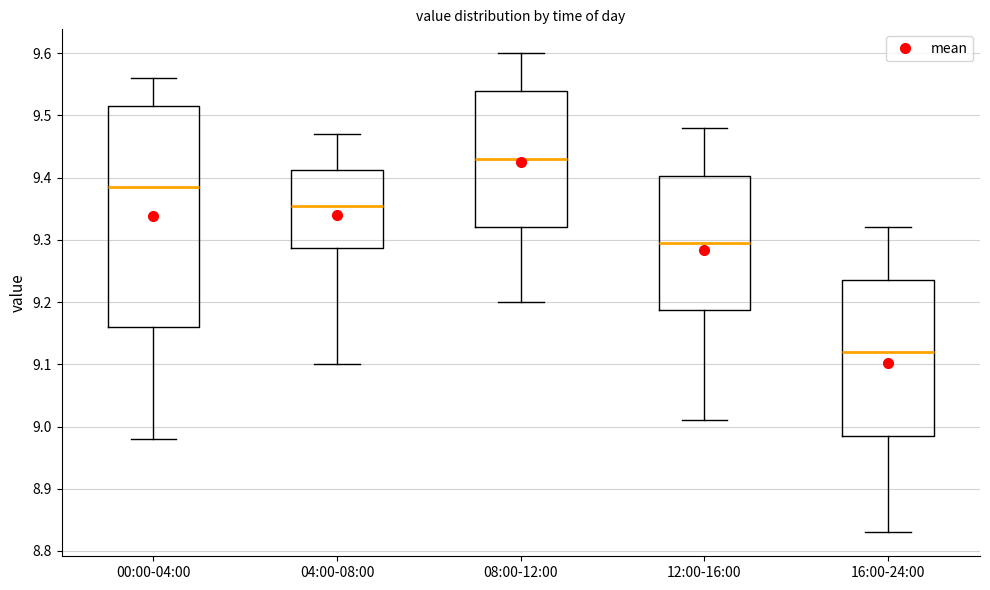

Which box has the lowest median line?

16:00-24:00